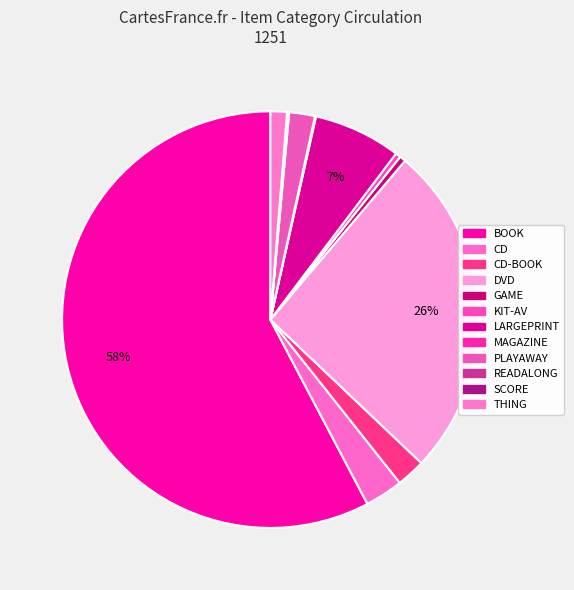

Which slice is the largest?

BOOK